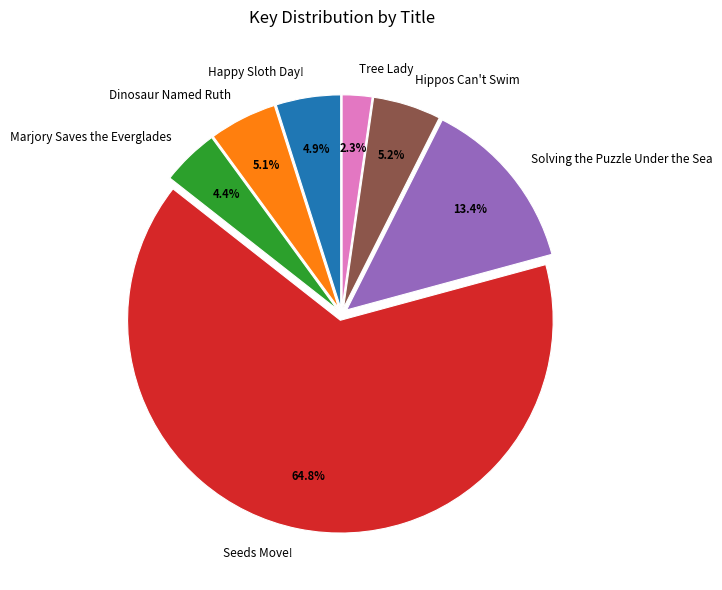

How much of the chart is everything except Solving the Puzzle Under the Sea?

86.6%